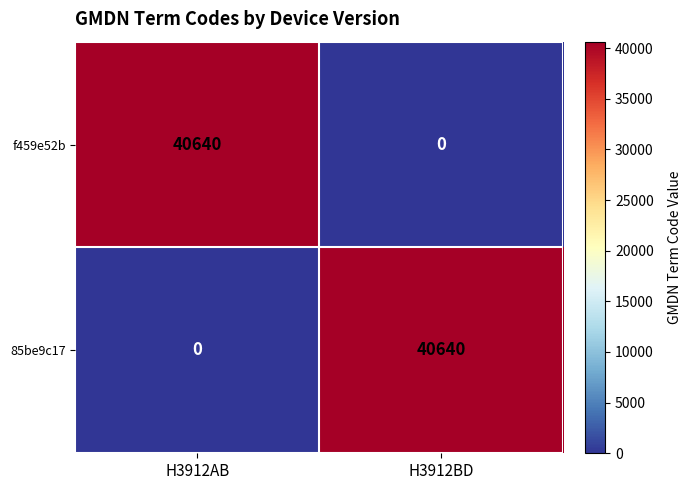

True or false: f459e52b has a value of 12048 at H3912AB.

False